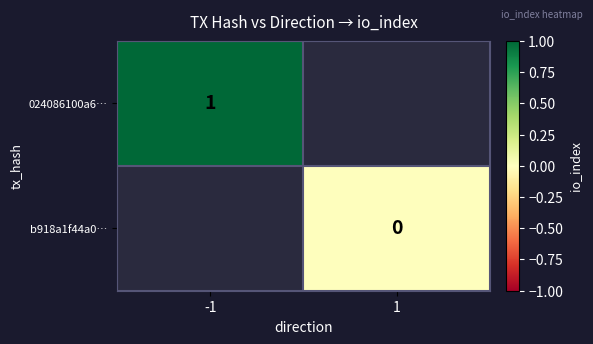

True or false: 024086100a6… has a value of 2 at -1.

False